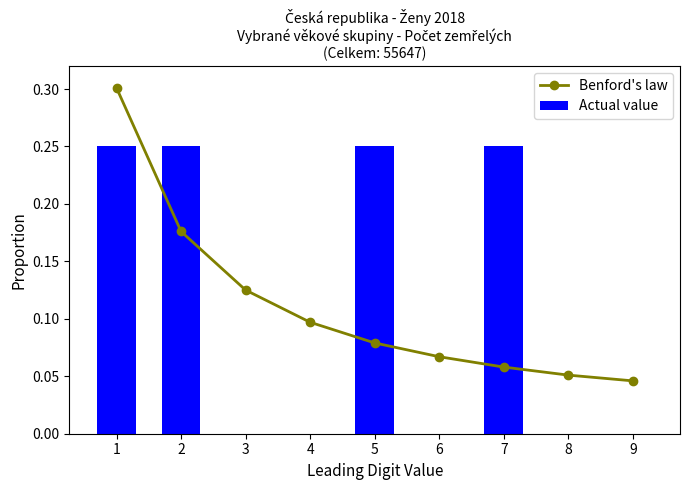

Which category has the lowest value across all series?

3